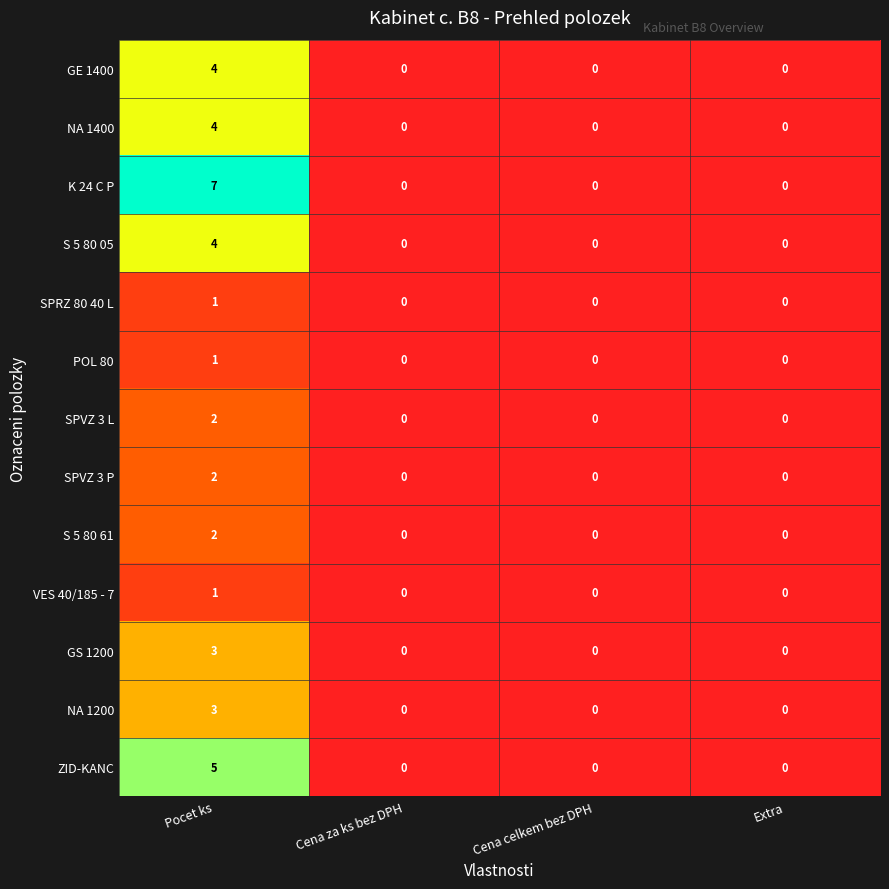

Between Pocet ks and Extra, which series saw the biggest shift?

K 24 C P